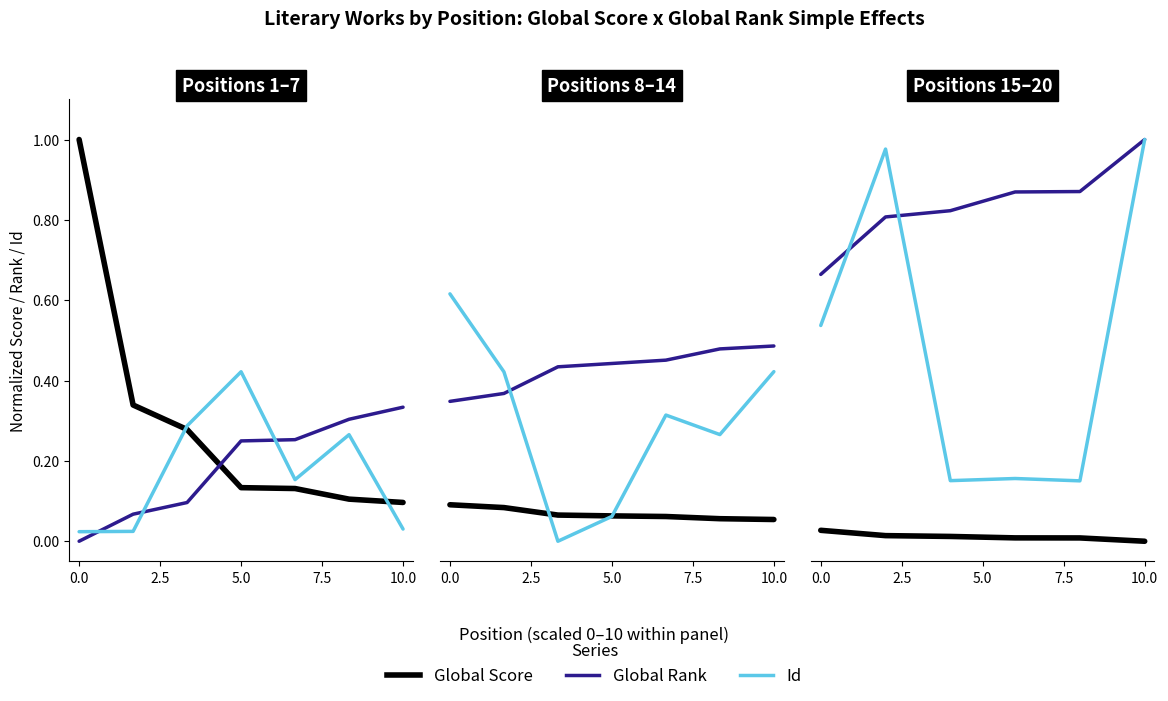

Which series has the largest range (max minus min)?

Id